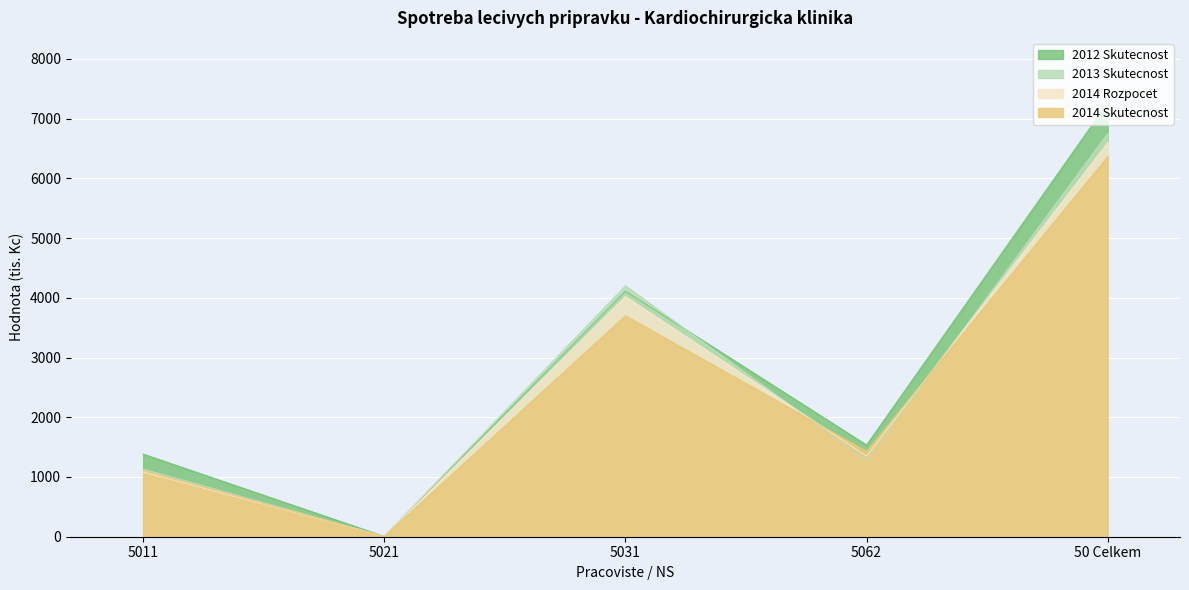

What is the approximate value of 2013 Skutecnost at 5021?

6.4